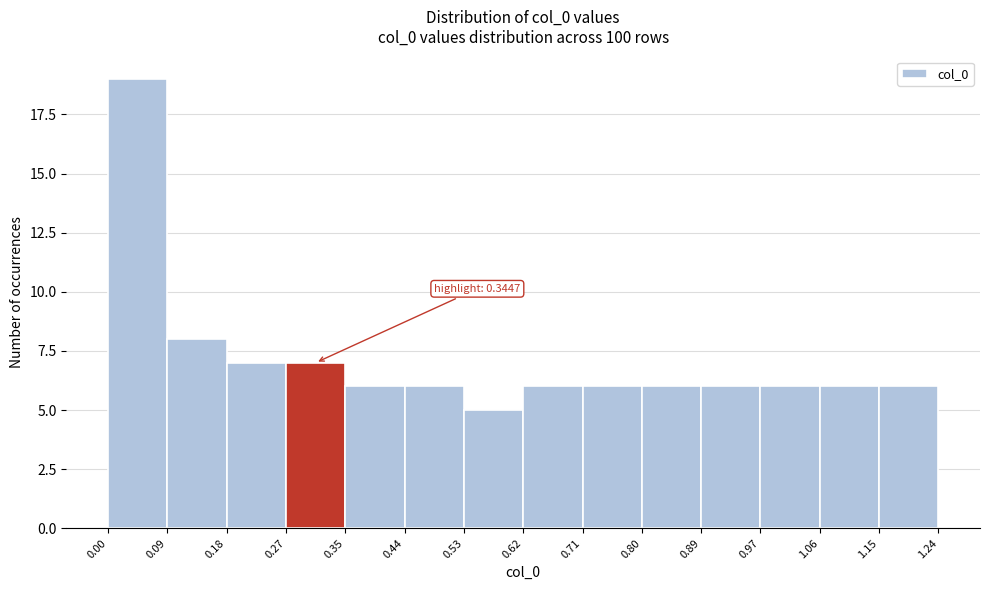

Which range on the x-axis has the tallest bar?

0.00 to 0.09